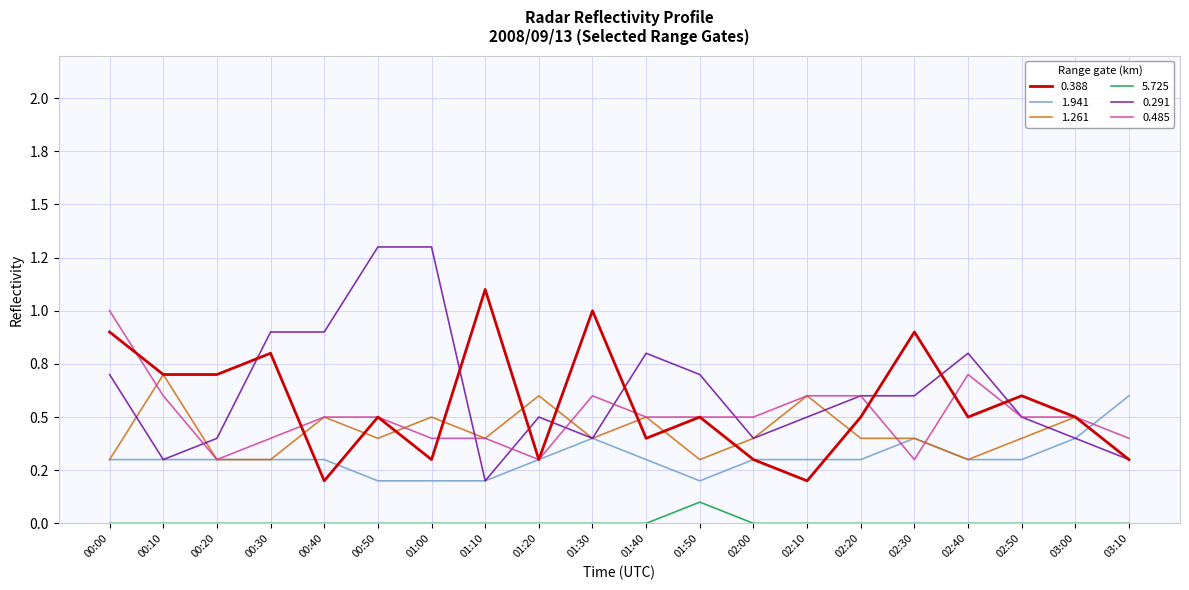

How many times do 1.261 and 0.485 cross each other?

5